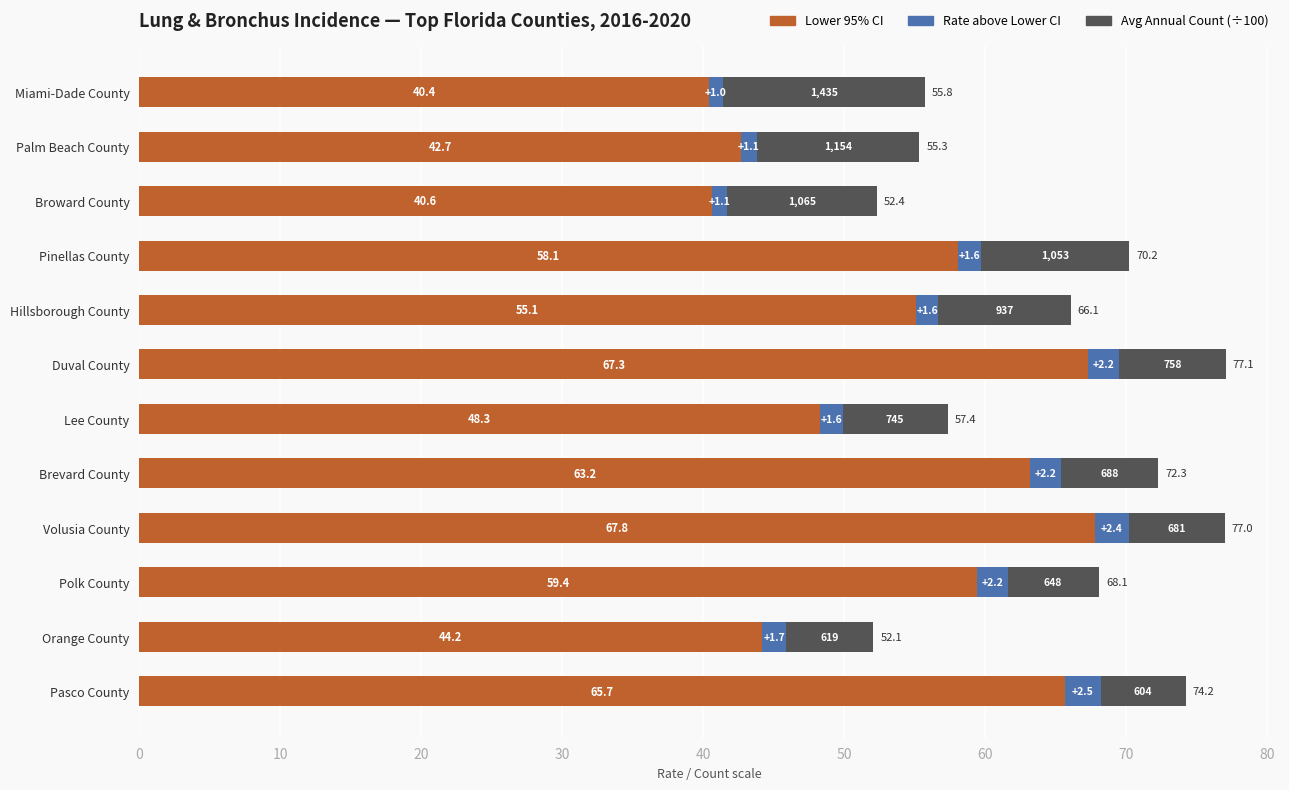

Which category has the lowest value in the Lower 95% CI series?

Miami-Dade County